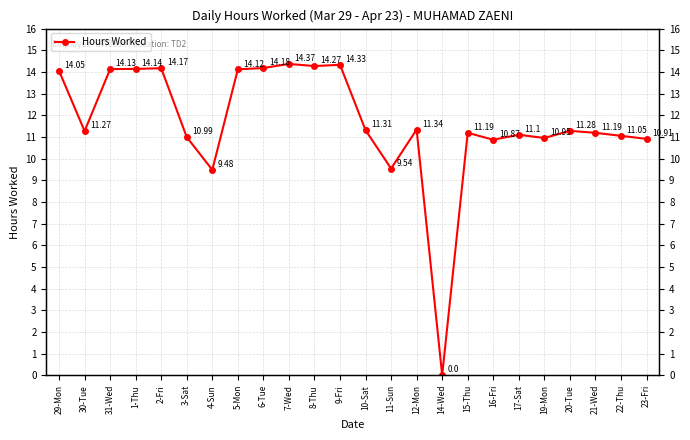

List the labels in order of value, smallest first.

14-Wed, 4-Sun, 11-Sun, 16-Fri, 23-Fri, 19-Mon, 3-Sat, 22-Thu, 17-Sat, 15-Thu, 21-Wed, 30-Tue, 20-Tue, 10-Sat, 12-Mon, 29-Mon, 5-Mon, 31-Wed, 1-Thu, 2-Fri, 6-Tue, 8-Thu, 9-Fri, 7-Wed